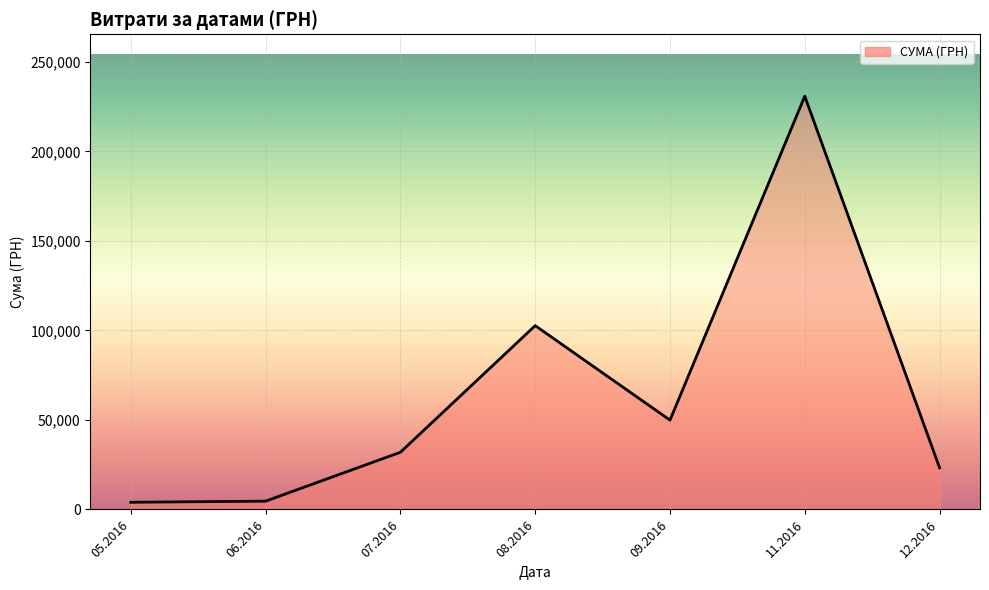

What is the change in value from 09.2016 to 12.2016?

-26593.2